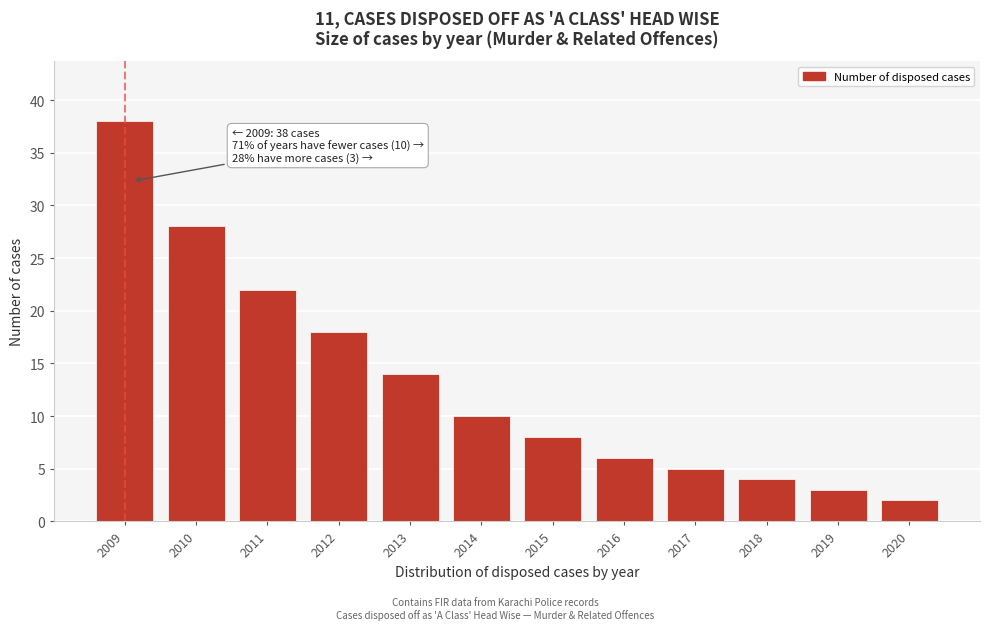

Reading left to right, transcribe all the data shown in this chart.

2009=38	2010=28	2011=22	2012=18	2013=14	2014=10	2015=8	2016=6	2017=5	2018=4	2019=3	2020=2